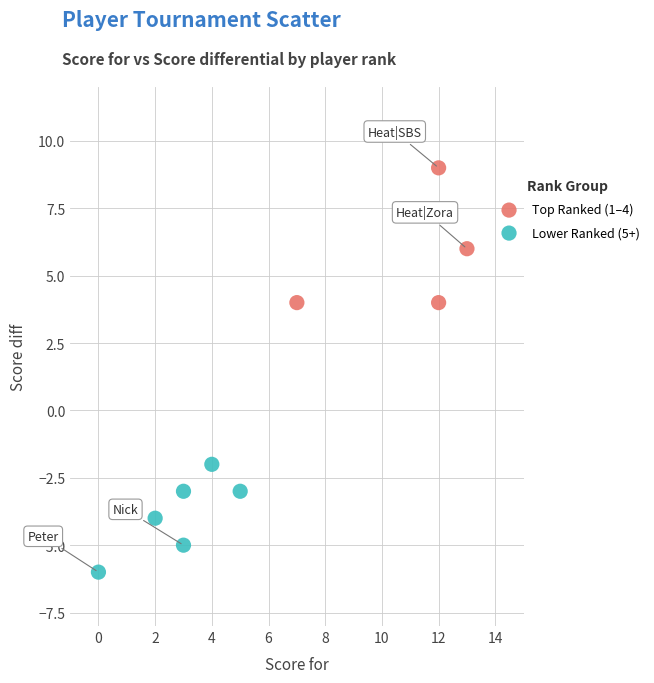

Which series contains the highest Y value?

Top Ranked (1–4)